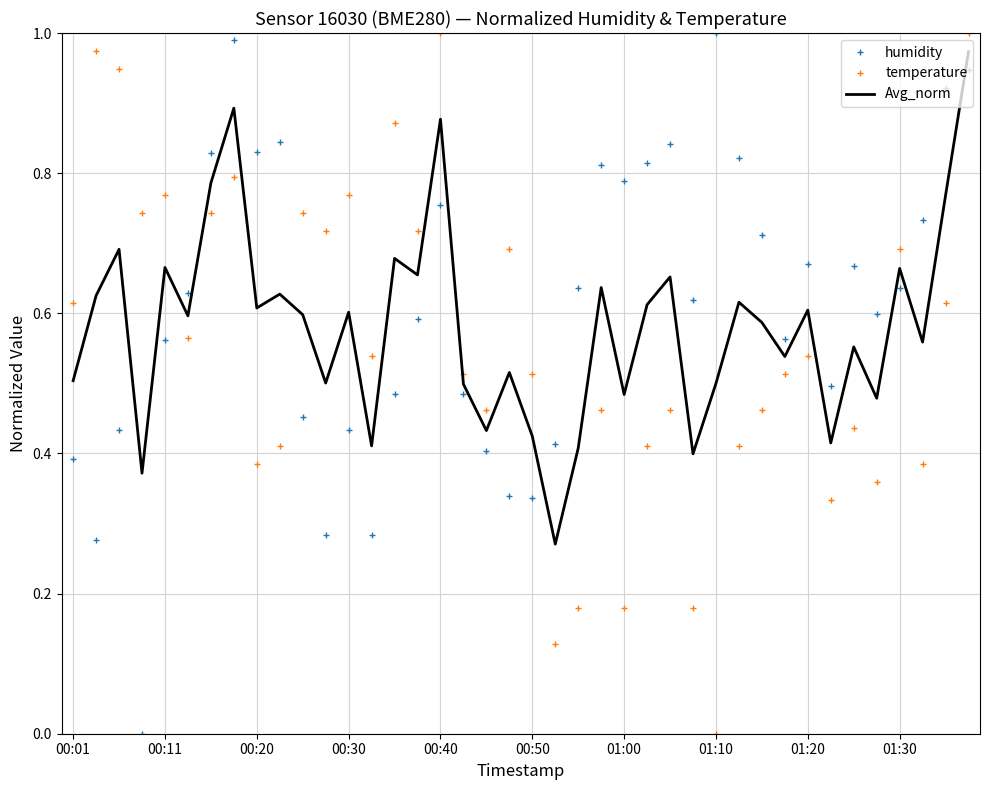

Which series ends up on top after the final intersection of humidity and temperature?

temperature